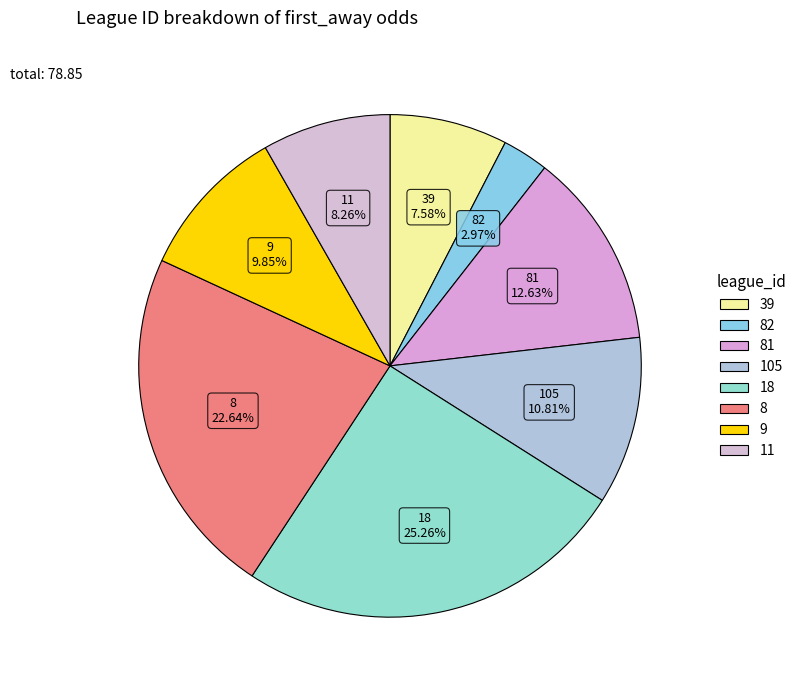

Is 82 the majority of the pie?

No